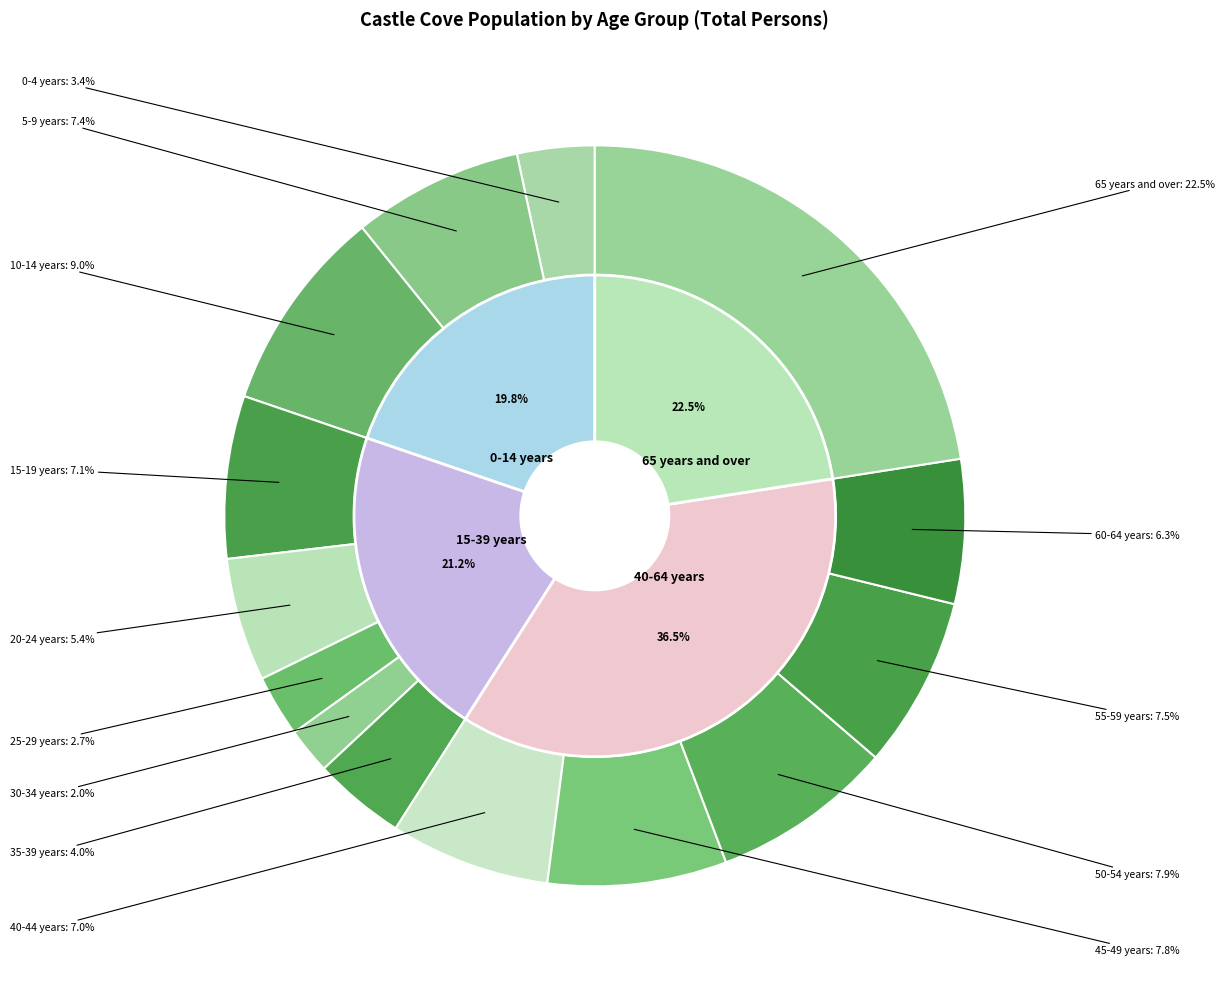

Count the number of slices in the pie.

14